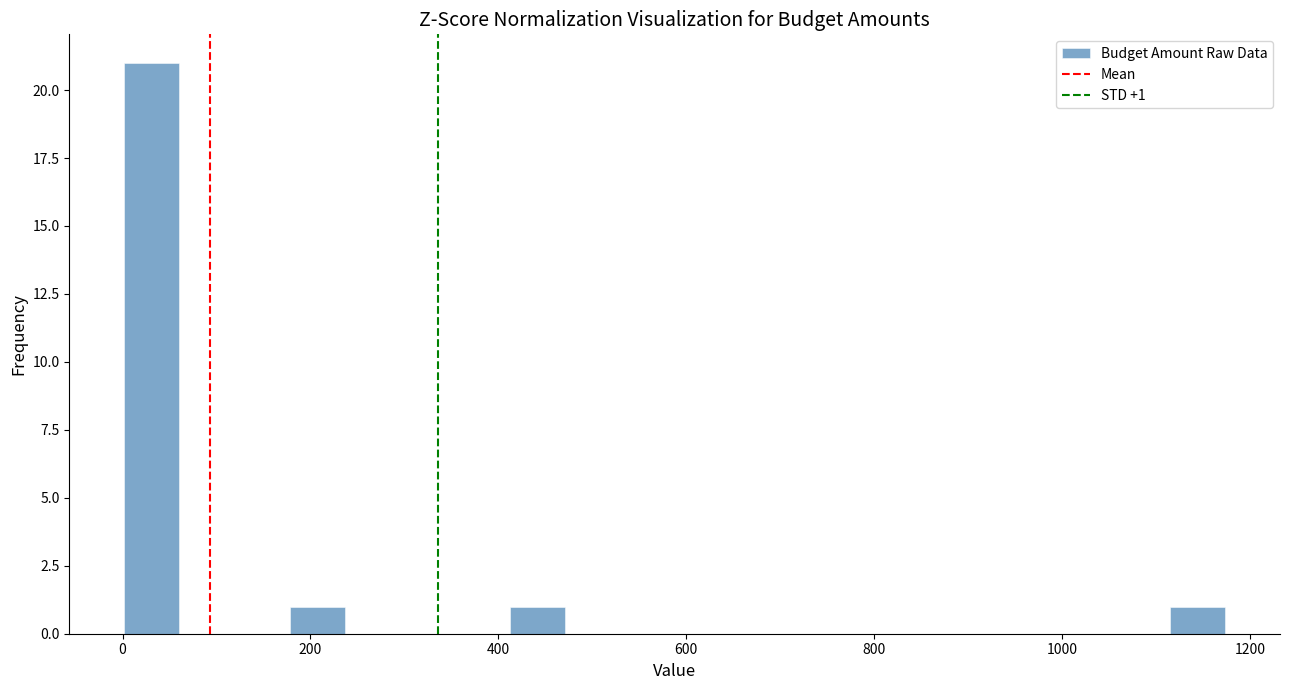

Read against the x-axis, roughly where is the centre of the tallest bar?

40